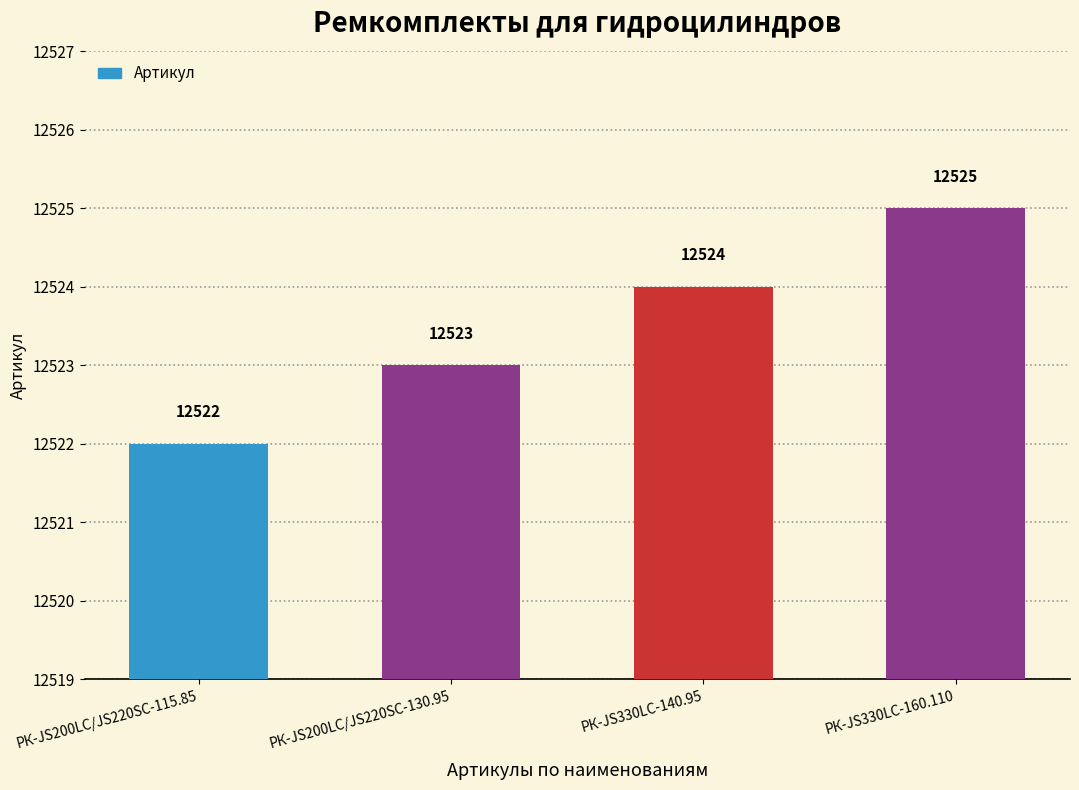

What is the ratio of the value at РК-JS330LC-160.110 to the value at РК-JS330LC-140.95?

1.0